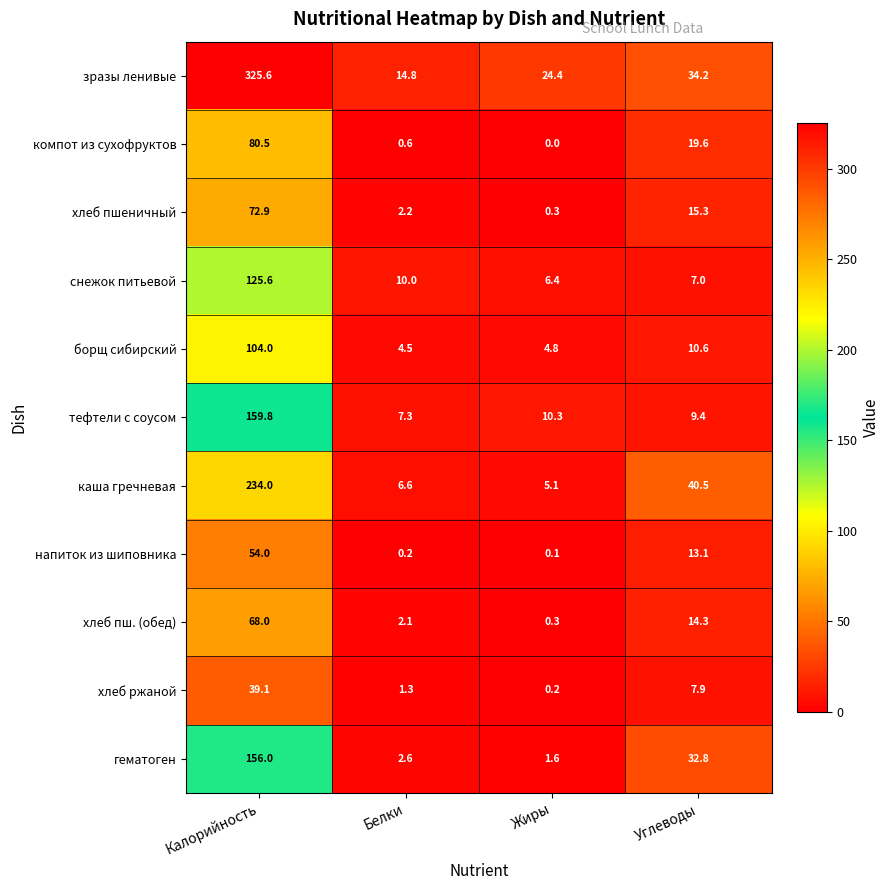

What is the difference between the maximum and second lowest values in the борщ сибирский series?

99.2